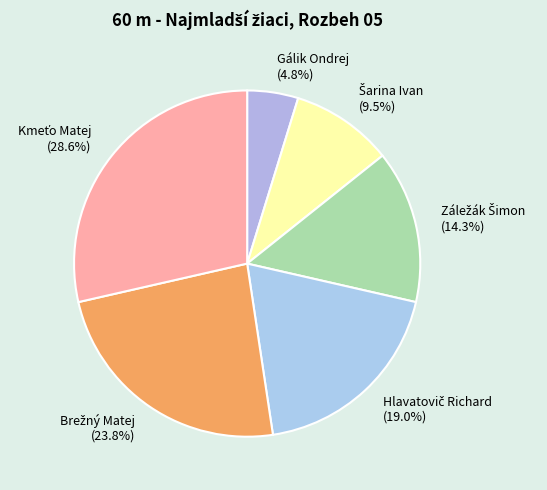

To the nearest percent, what is the average slice percentage?

17%